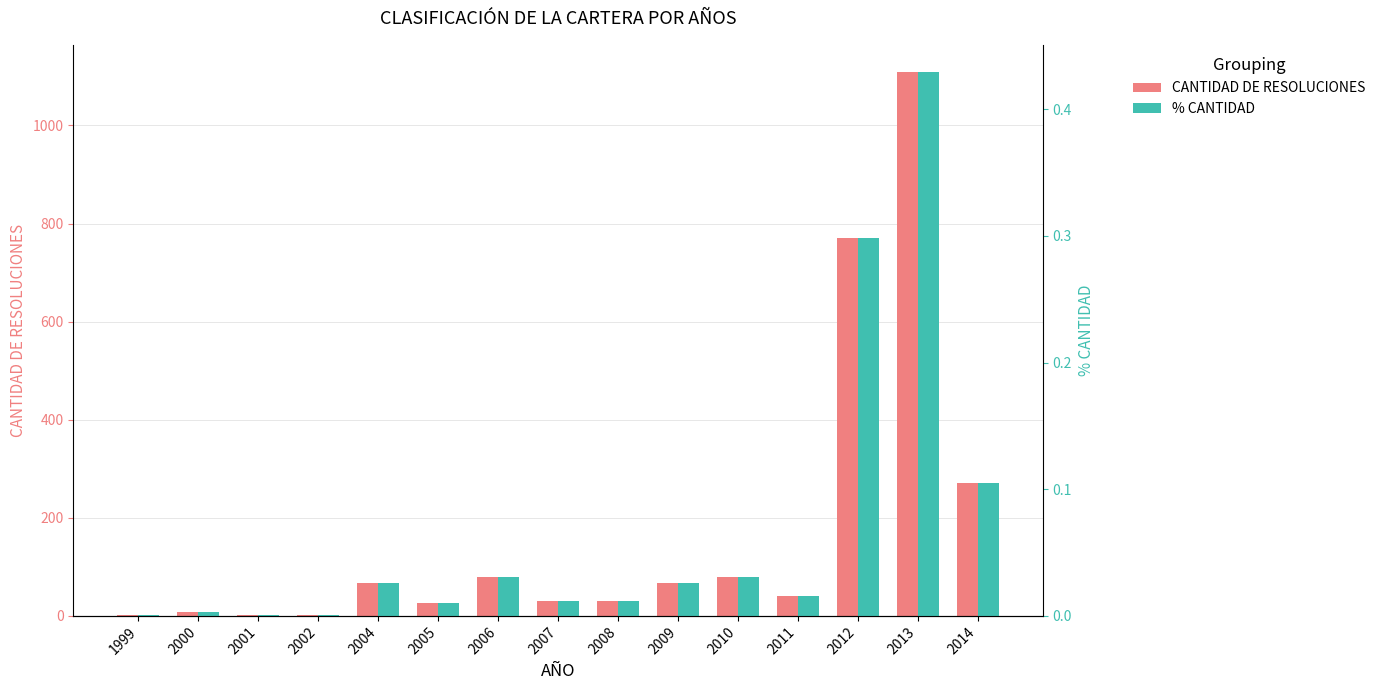

The % CANTIDAD series shows 0.0 at 2007. True or false?

False